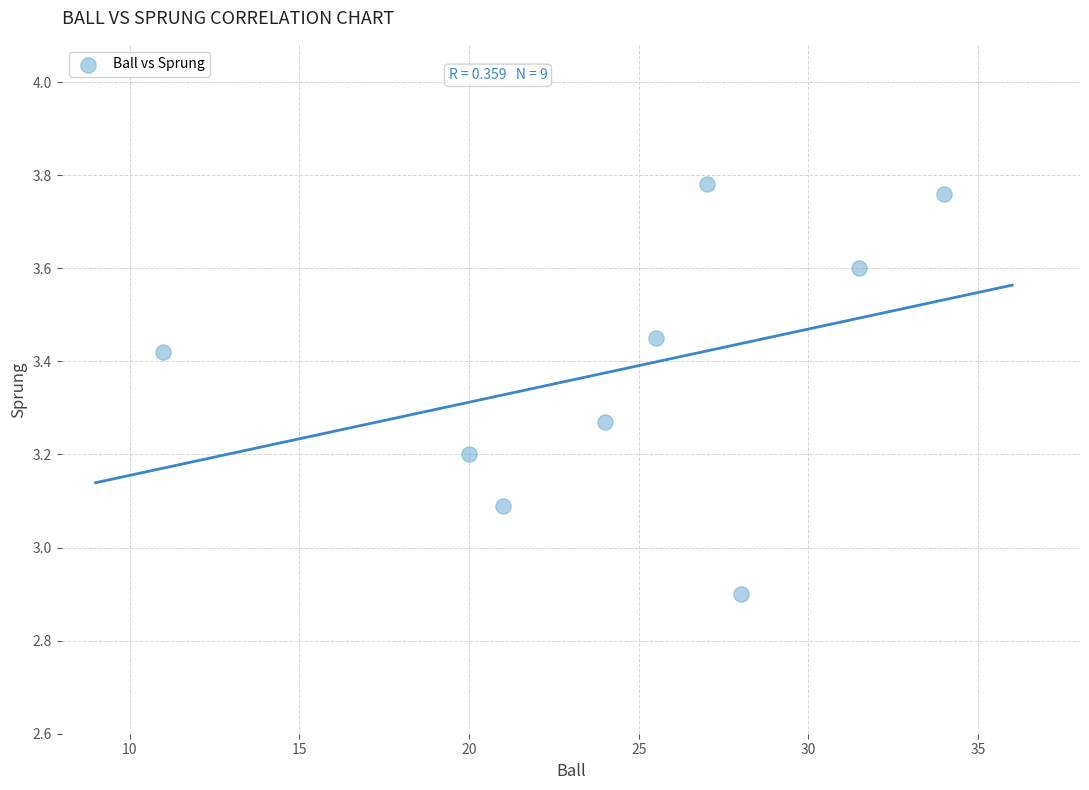

What is the range of X values (max minus min)?

23.0